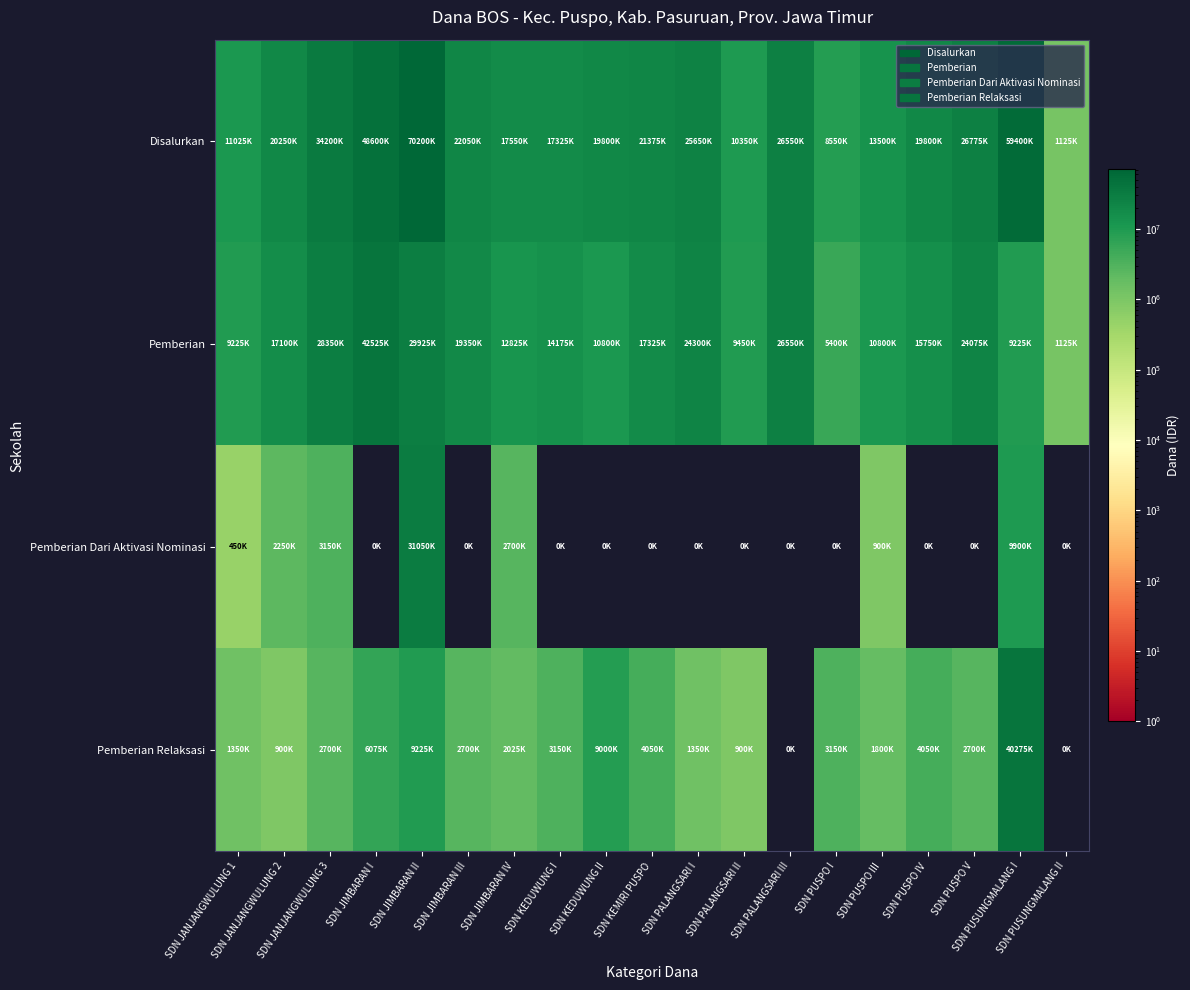

What is the spread (max minus min) of values at SDN JANJANGWULUNG 1?

10575000